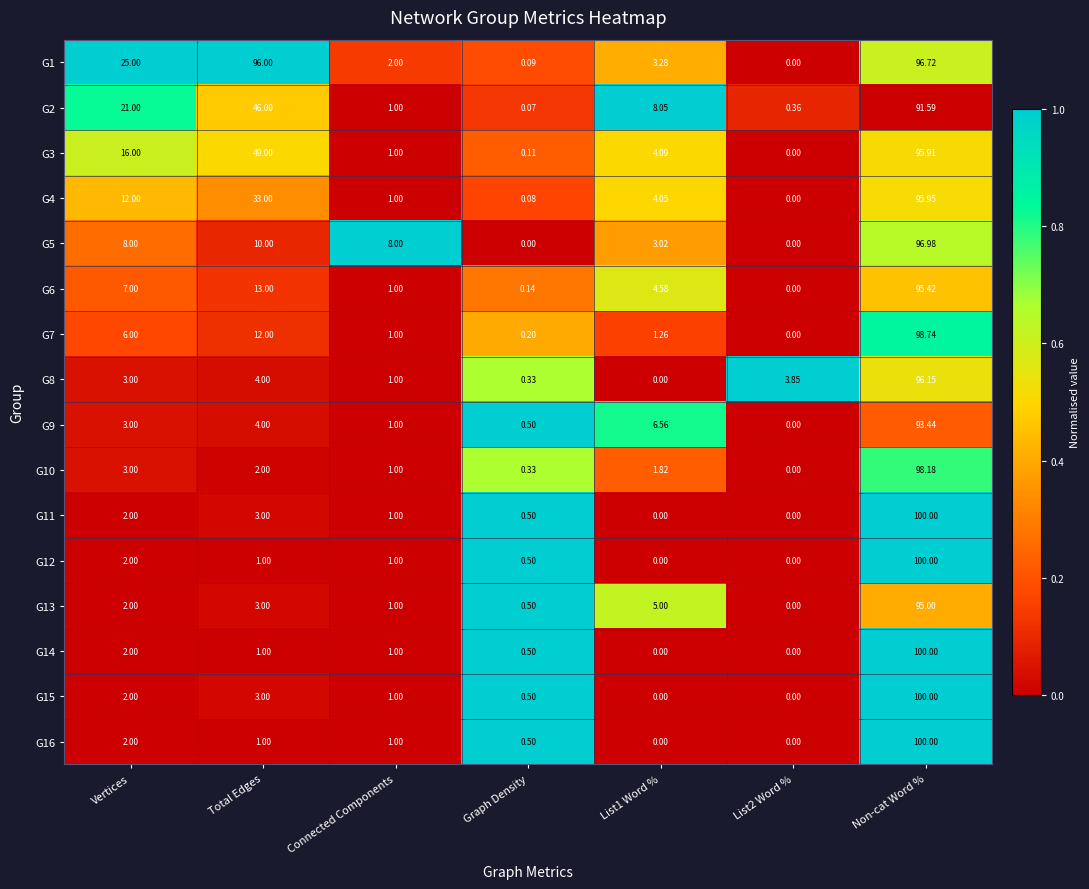

Where is G10 nearest to the value 49?

Vertices